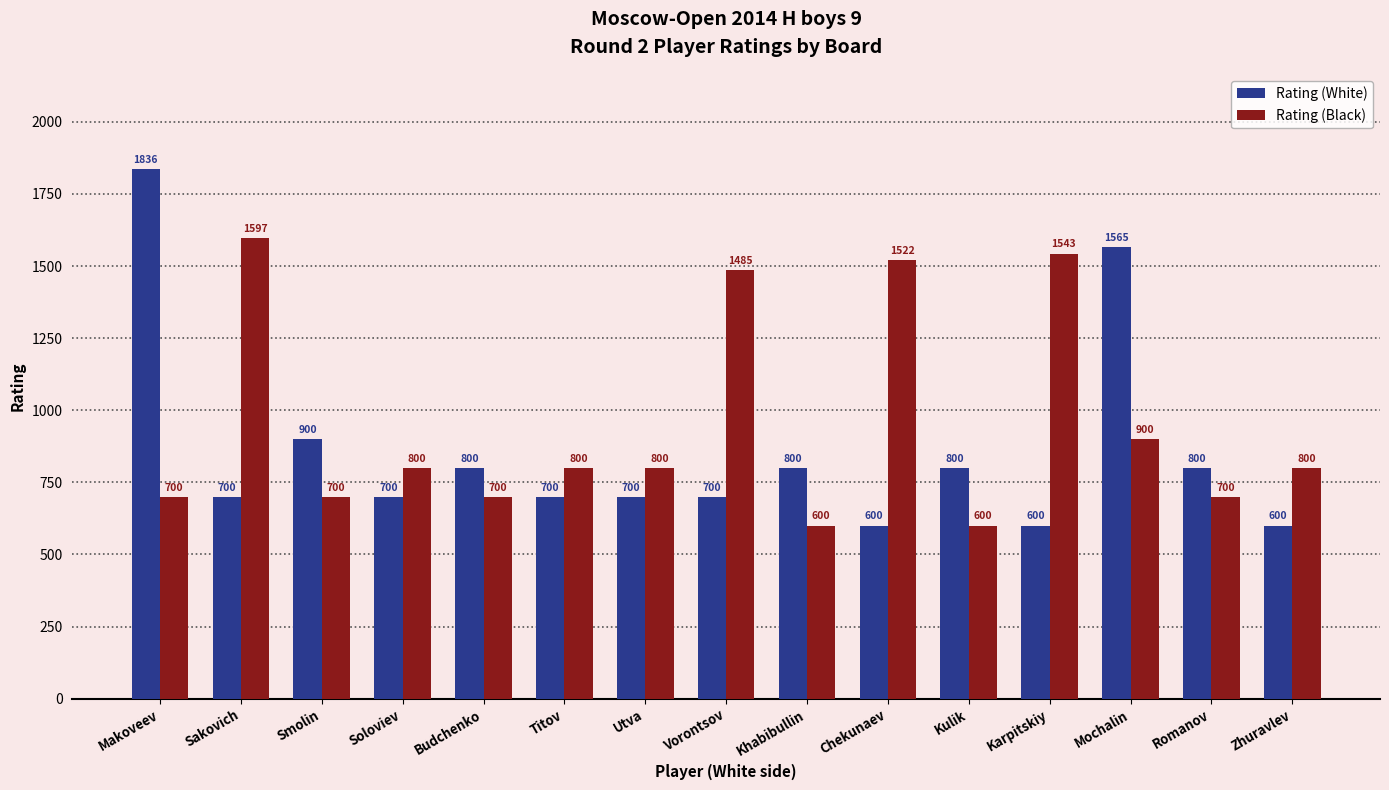

Rank the series by their average value, from highest to lowest.

Rating (Black), Rating (White)